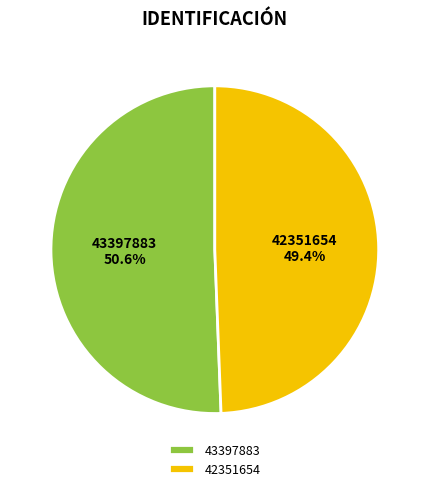

How many slices are in this pie chart?

2